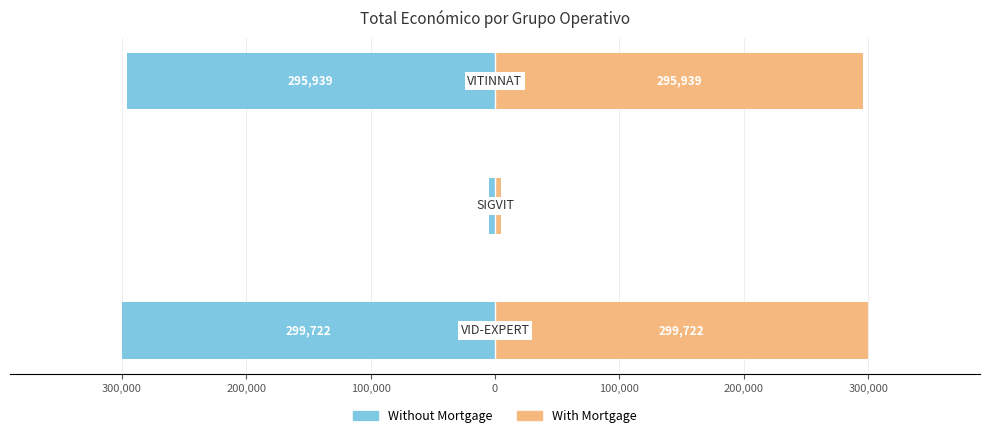

List the series in order of their overall mean, highest first.

With Mortgage, Without Mortgage